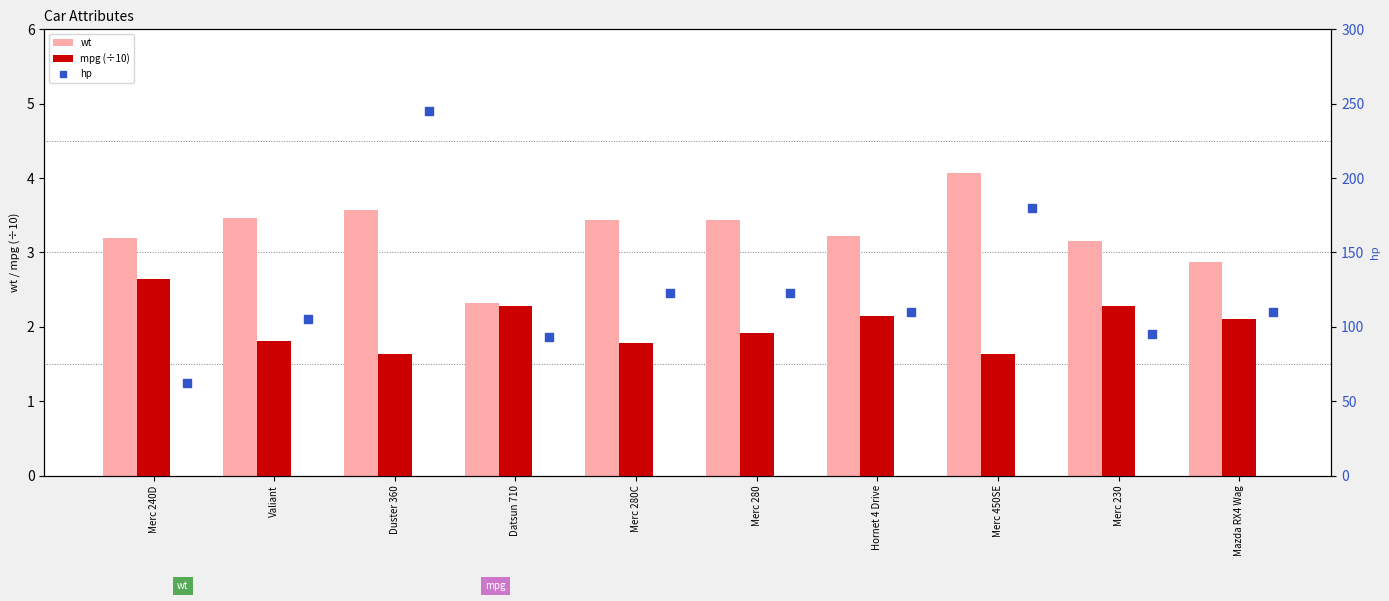

Which series reaches the minimum Y coordinate?

mpg (÷10)